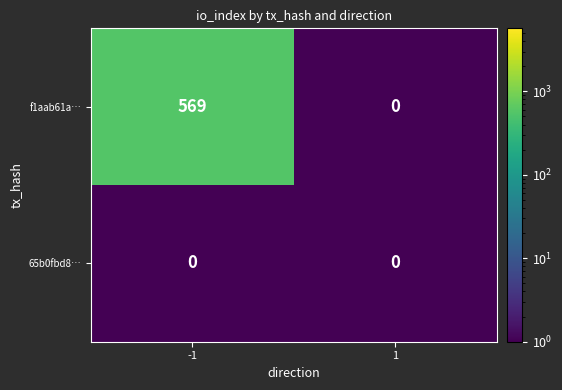

The f1aab61a… series shows 258 at 1. True or false?

False